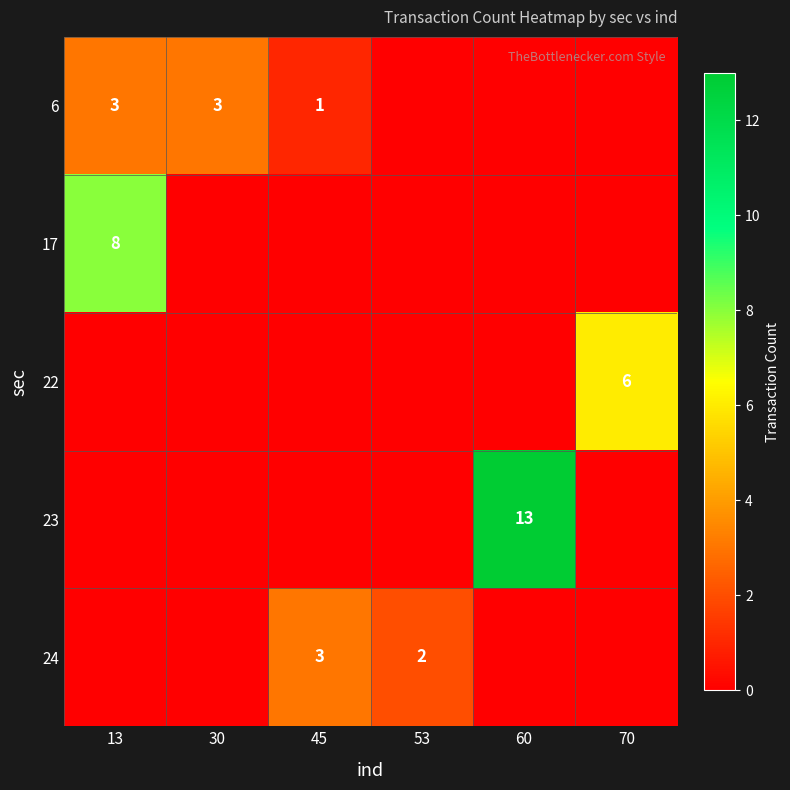

Is it true that 24 equals 5 at 45?

False